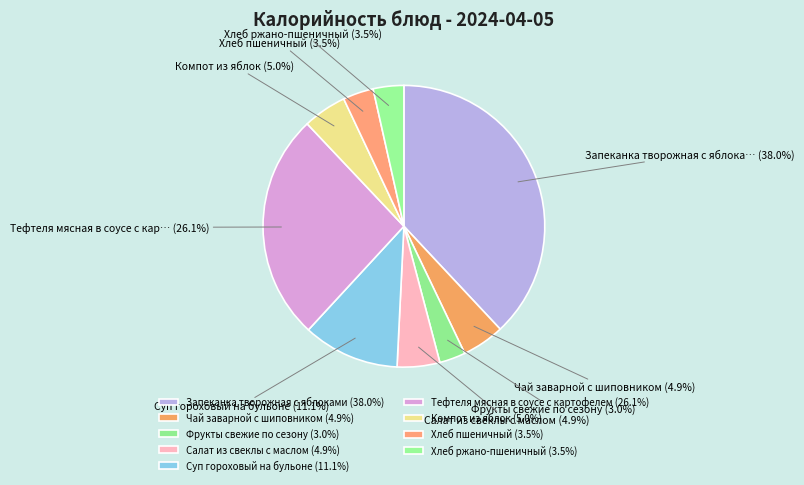

Is it true that Хлеб ржано-пшеничный is 4% of the pie?

True